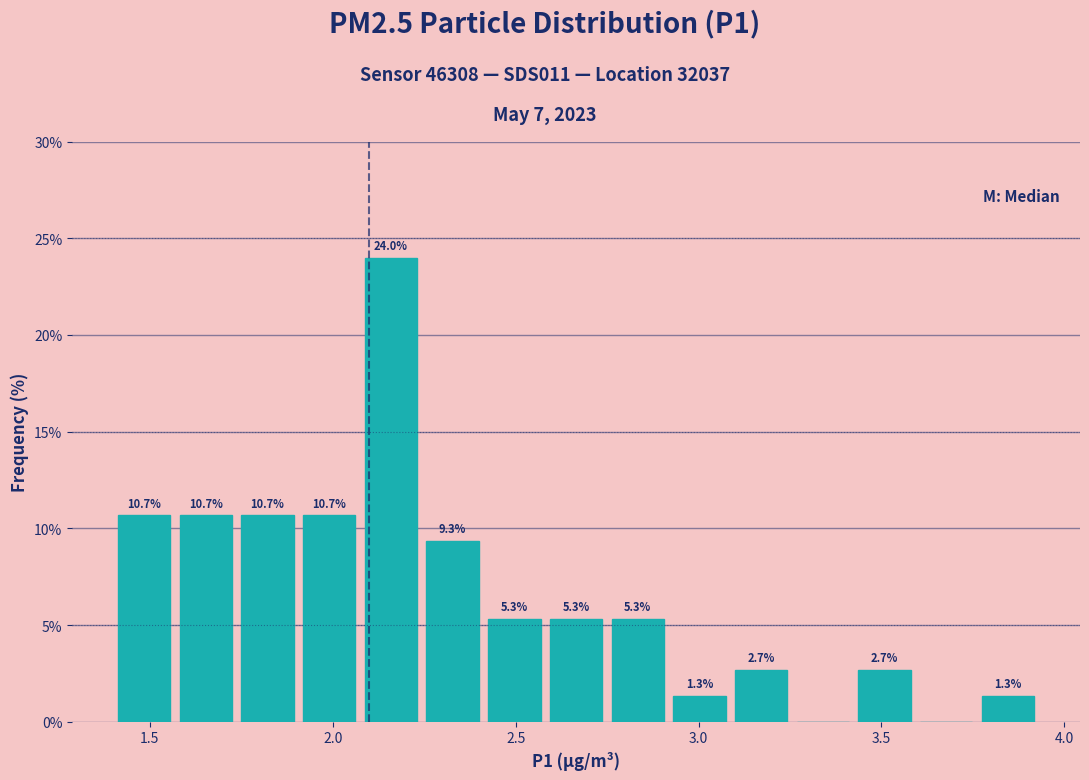

Read against the x-axis, roughly where is the centre of the tallest bar?

2.15